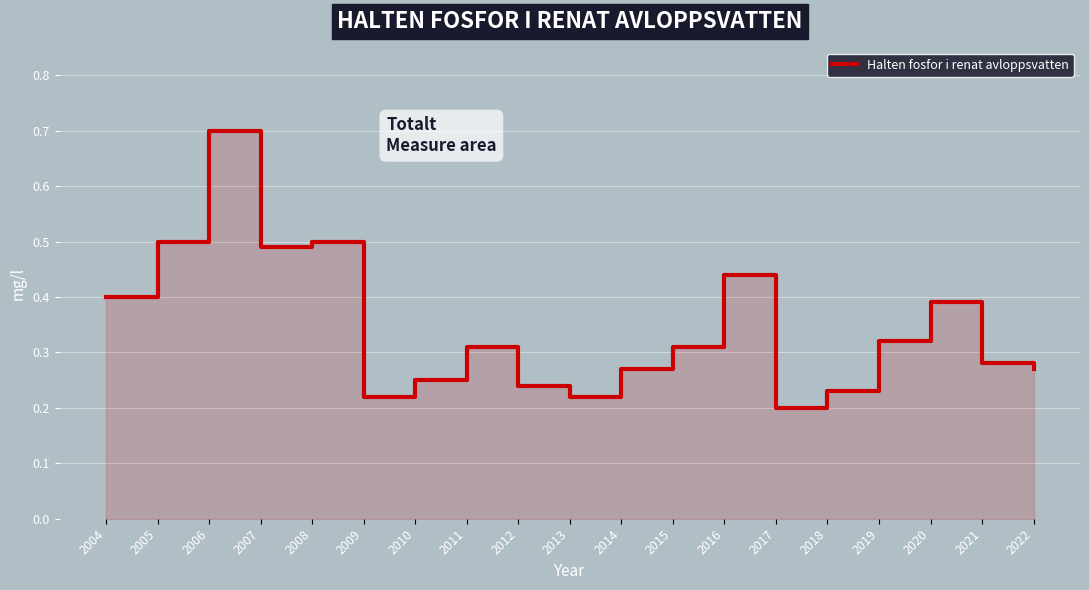

Where is the data nearest to the value 0?

2017